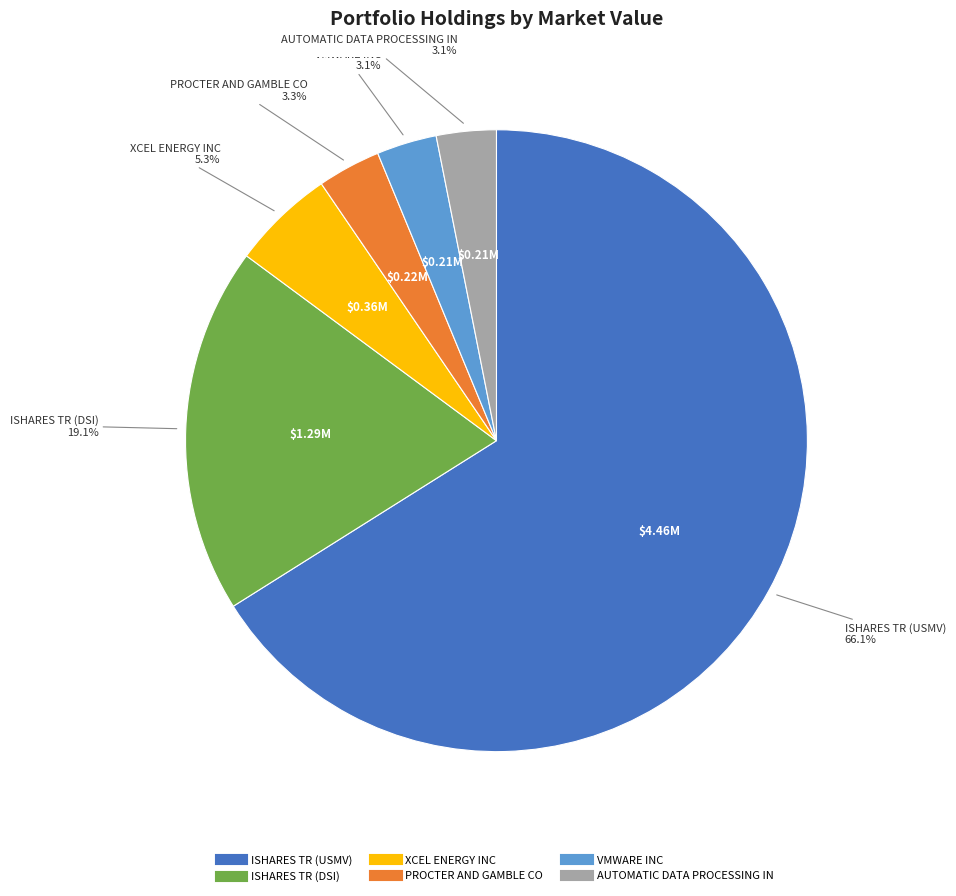

How many slices are in this pie chart?

6